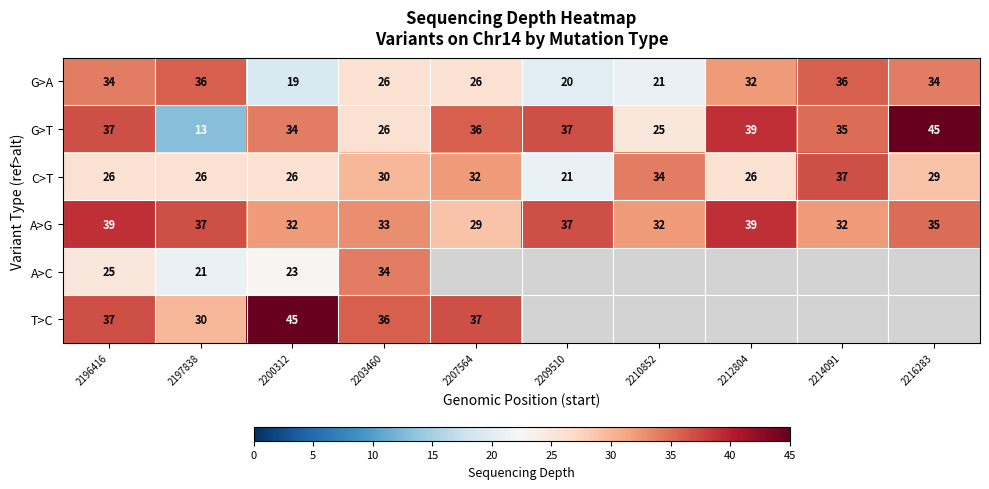

Is the value of A>C at 2196416 greater than the value of C>T at 2210852?

No